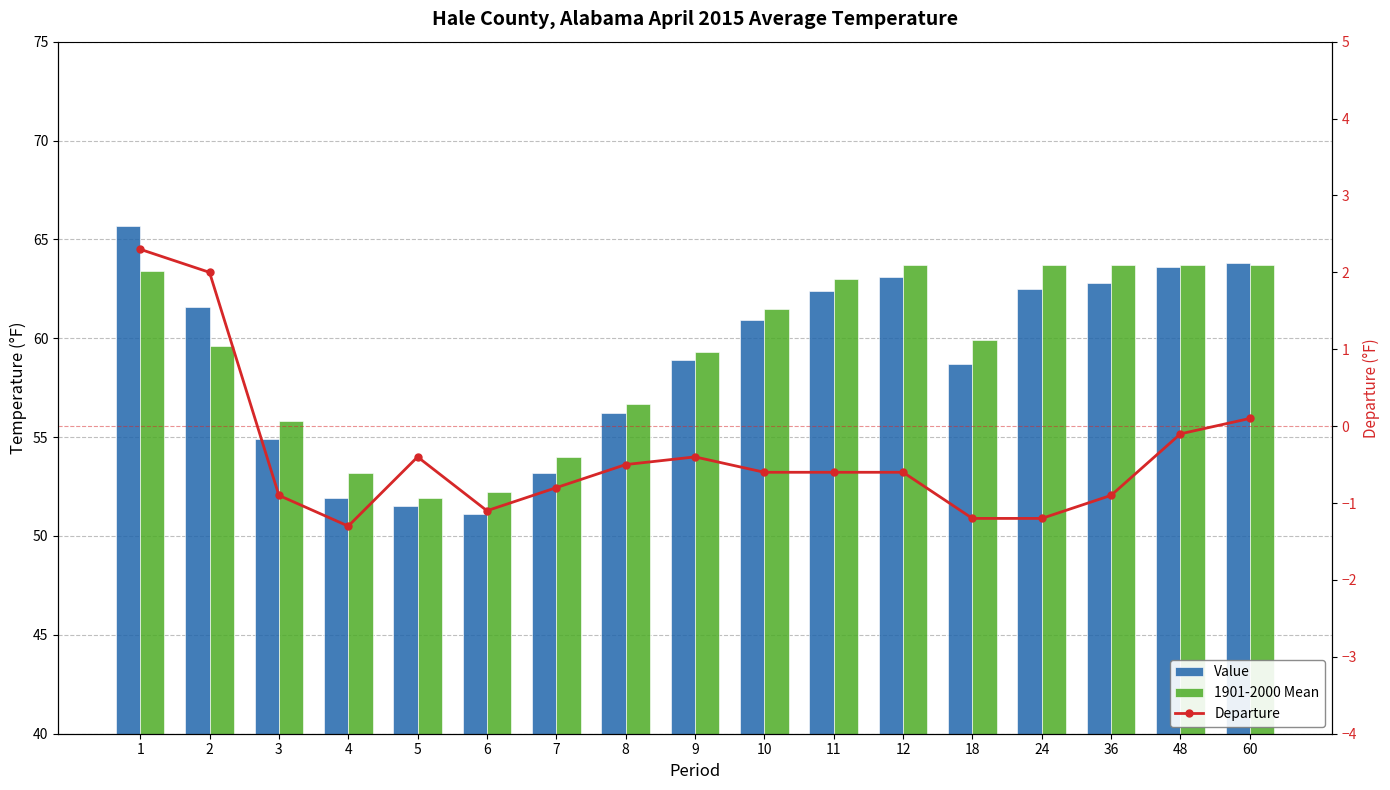

Where does the 1901-2000 Mean series first go above 59?

1